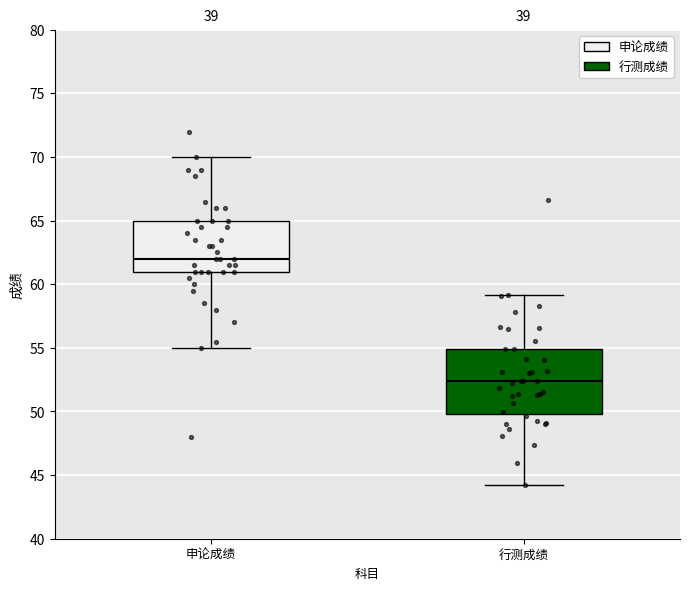

Which box's median line is the lowest?

行测成绩